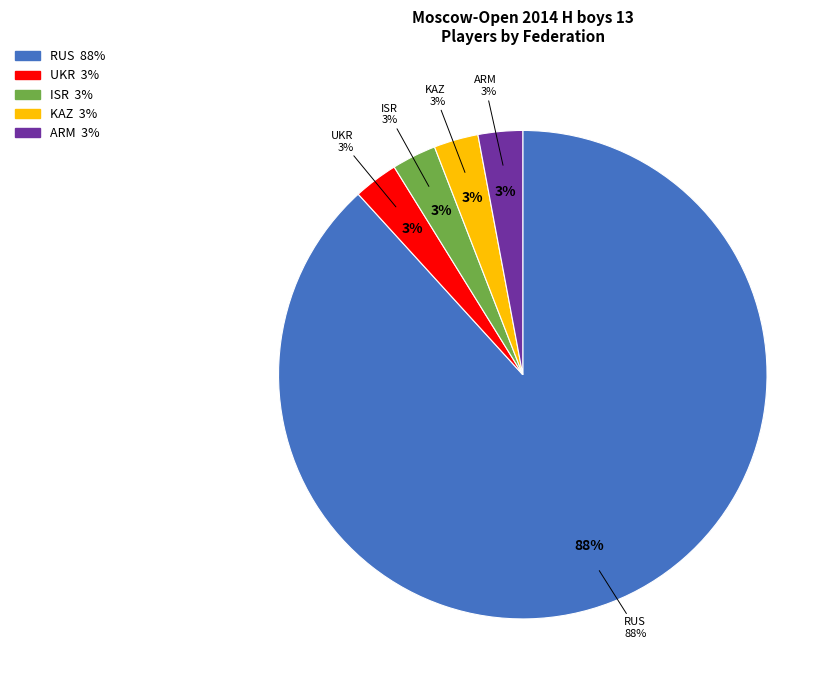

What is the majority slice?

RUS